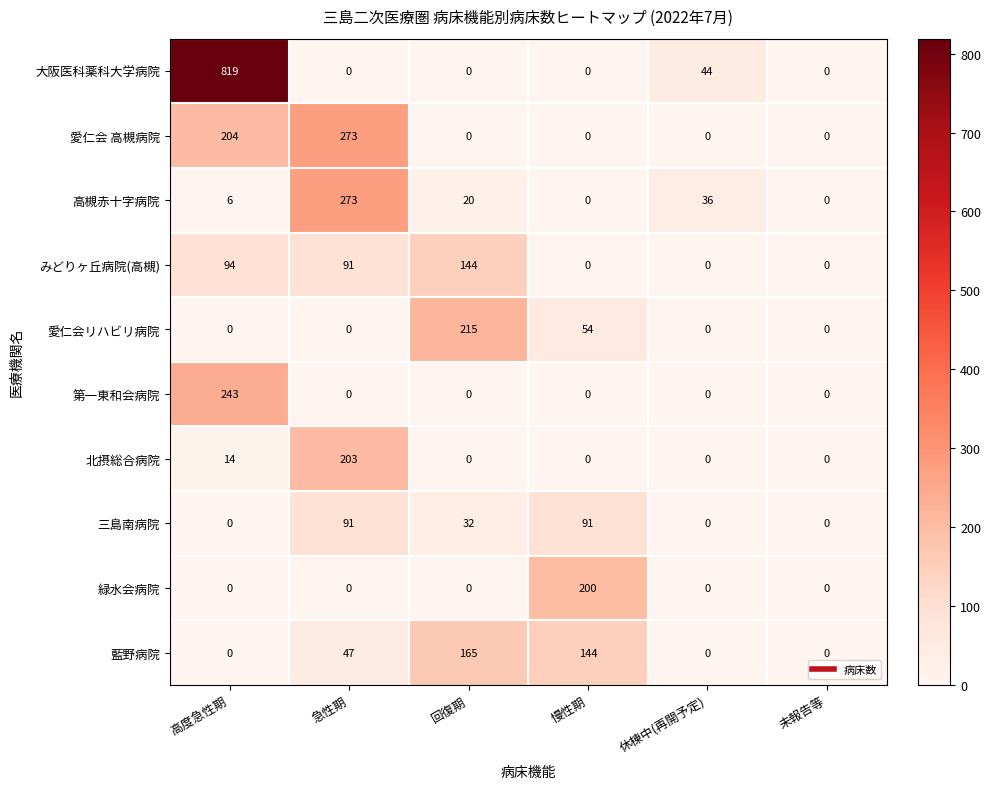

Which series has the largest range (max minus min)?

大阪医科薬科大学病院